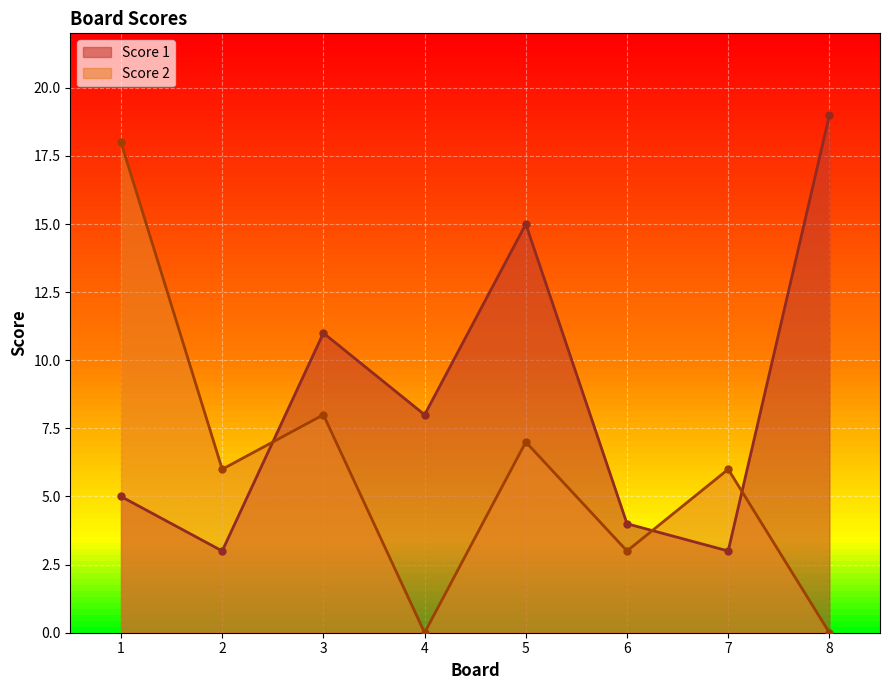

How many interior local peaks does the Score 2 series have?

3